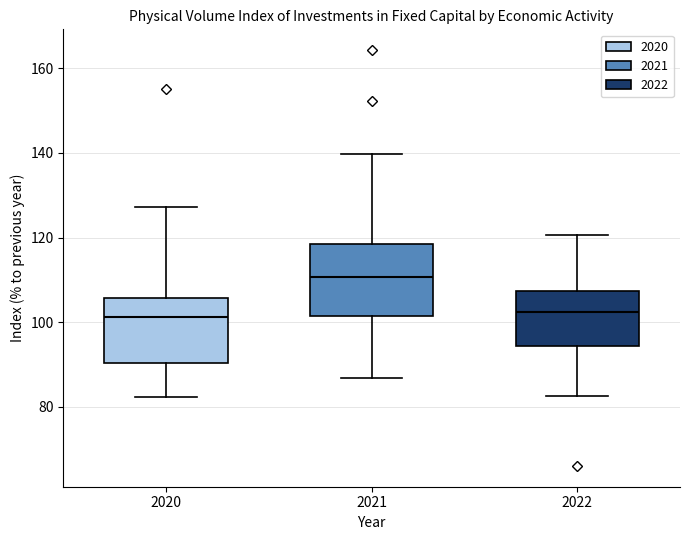

Which box's median line is the highest?

2021